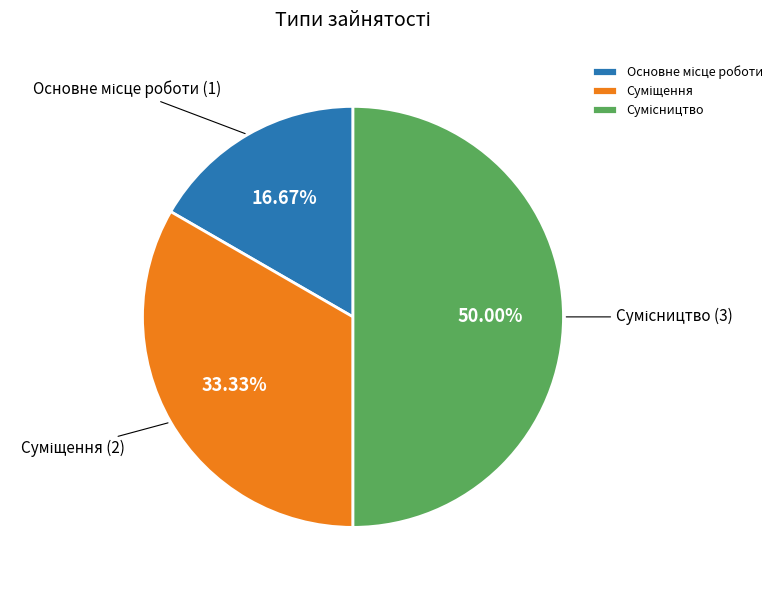

Approximately how many times larger is the value at Сумісництво compared to Суміщення?

1.5